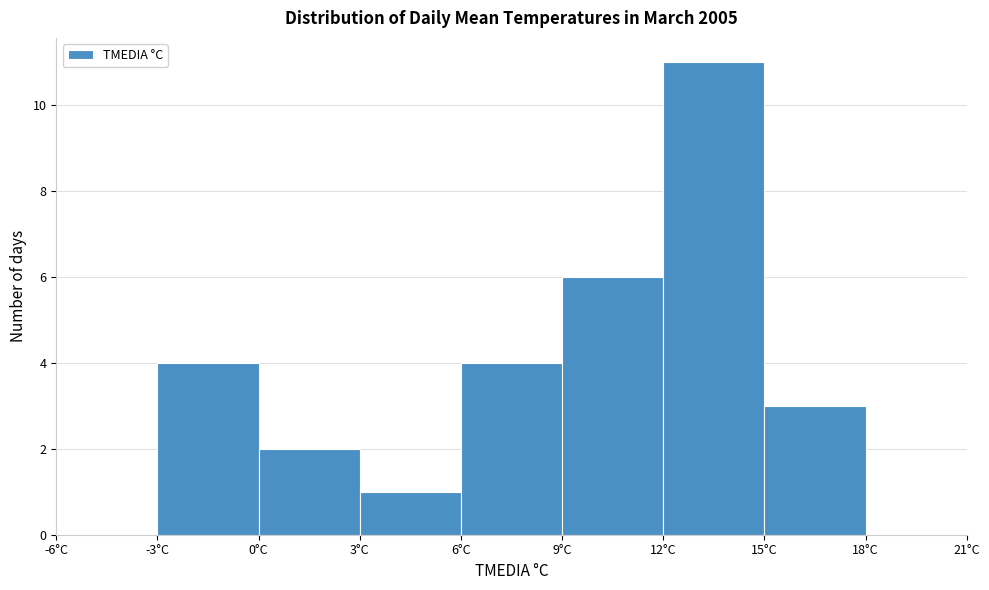

Over which range of the x-axis is the bar tallest?

12 to 15